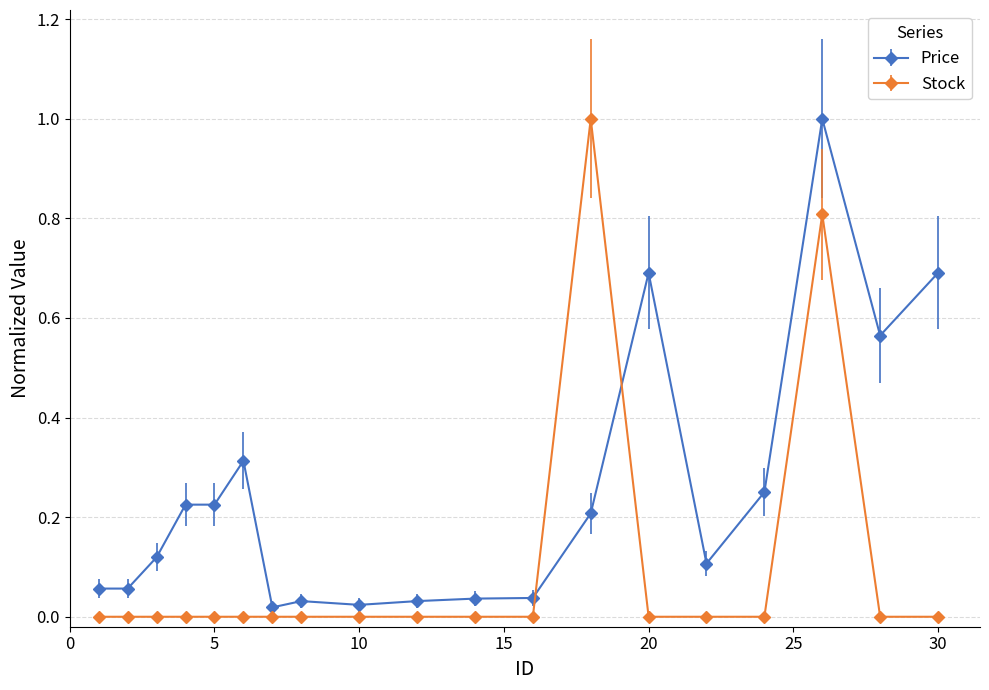

How many categories are shown in the chart?

19